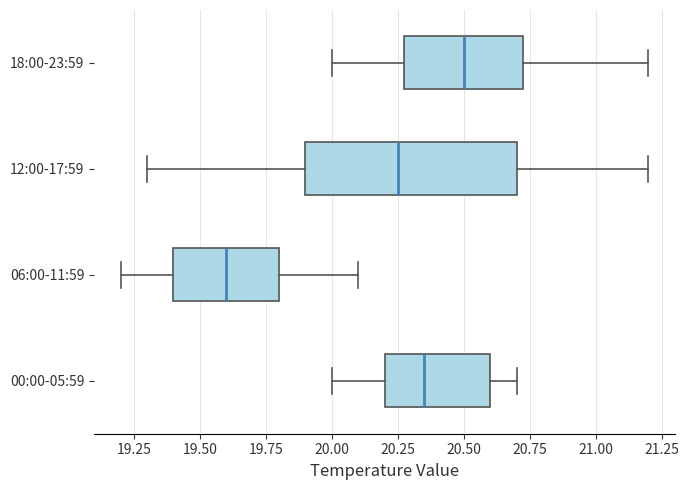

Comparing the boxes themselves (not the whiskers), which one is the widest?

12:00-17:59